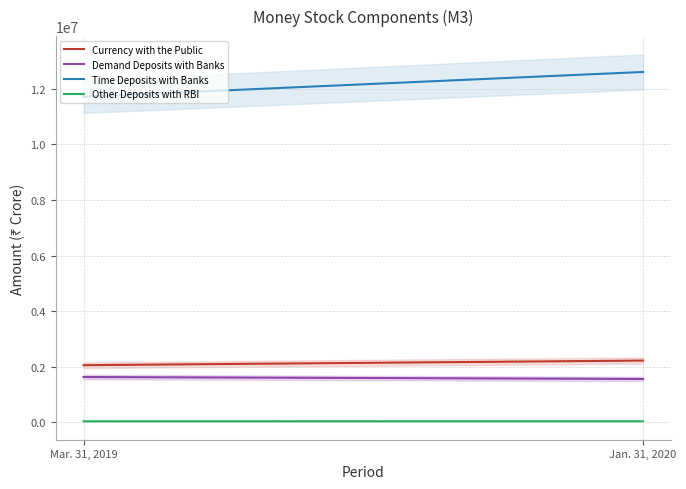

How many lines are shown in the chart?

4